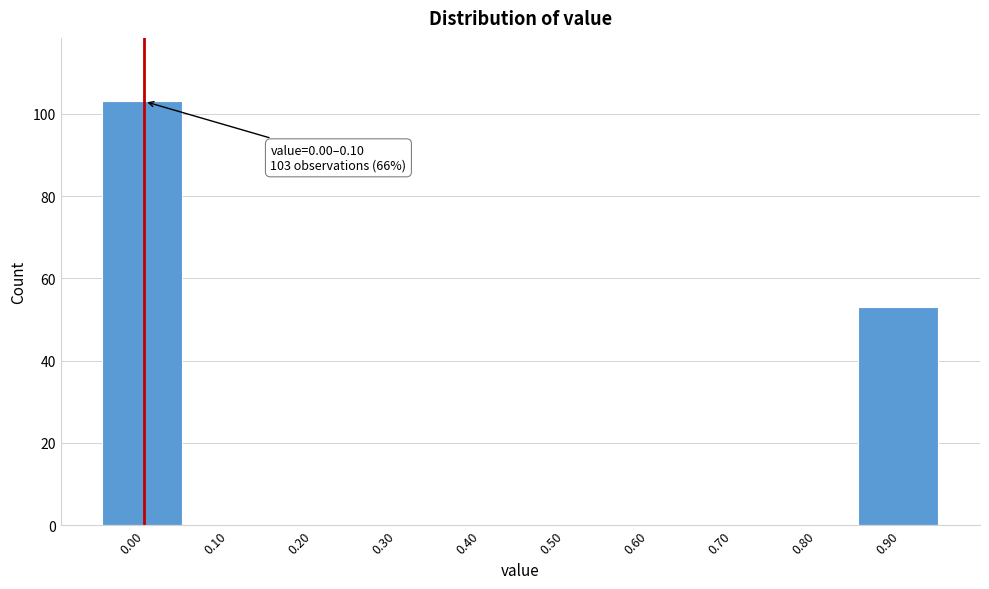

Reading left to right, what are all the values shown in this chart?

0.00=103	0.10=0	0.20=0	0.30=0	0.40=0	0.50=0	0.60=0	0.70=0	0.80=0	0.90=53